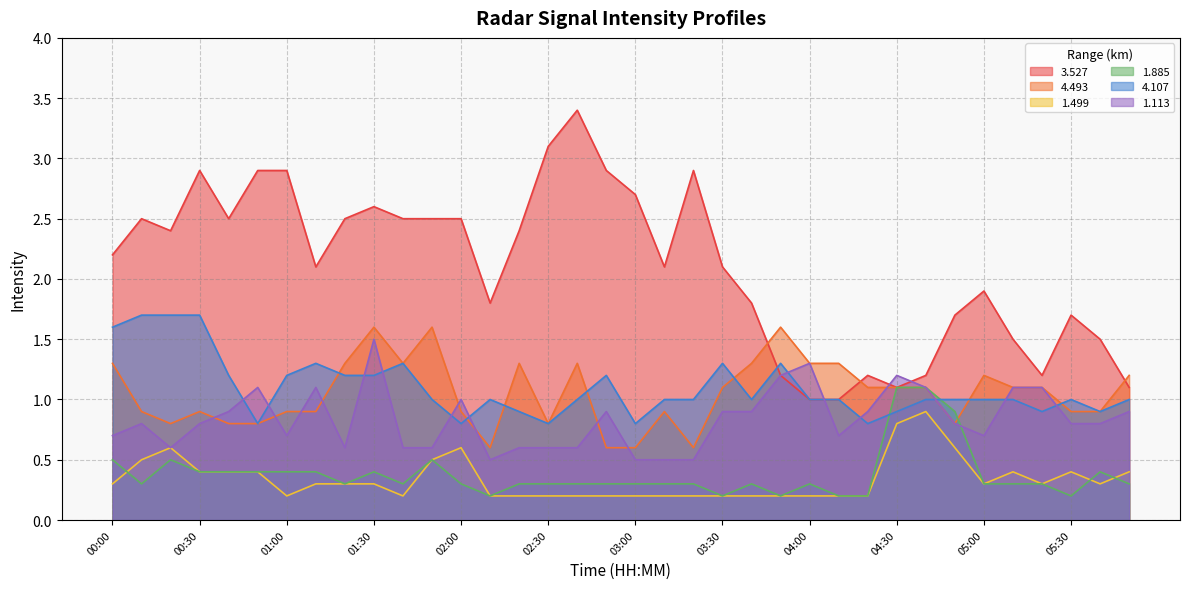

True or false: 1.885 has a value of 0.4 at 05:40.

True